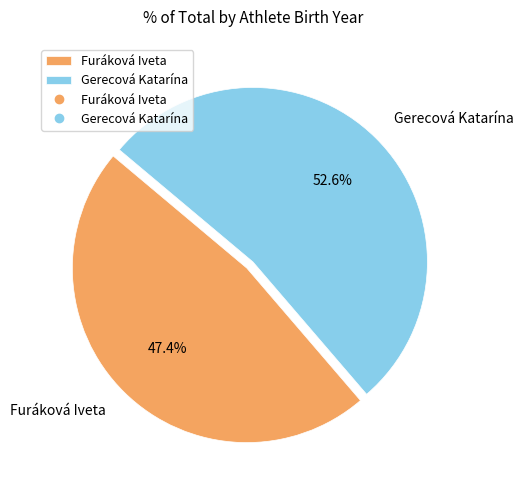

To the nearest percent, what is the combined percentage of Gerecová Katarína and Furáková Iveta?

100%